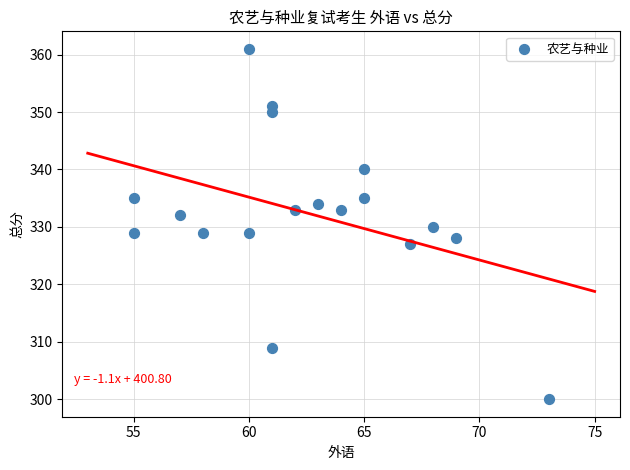

What is the range of X values (max minus min)?

18